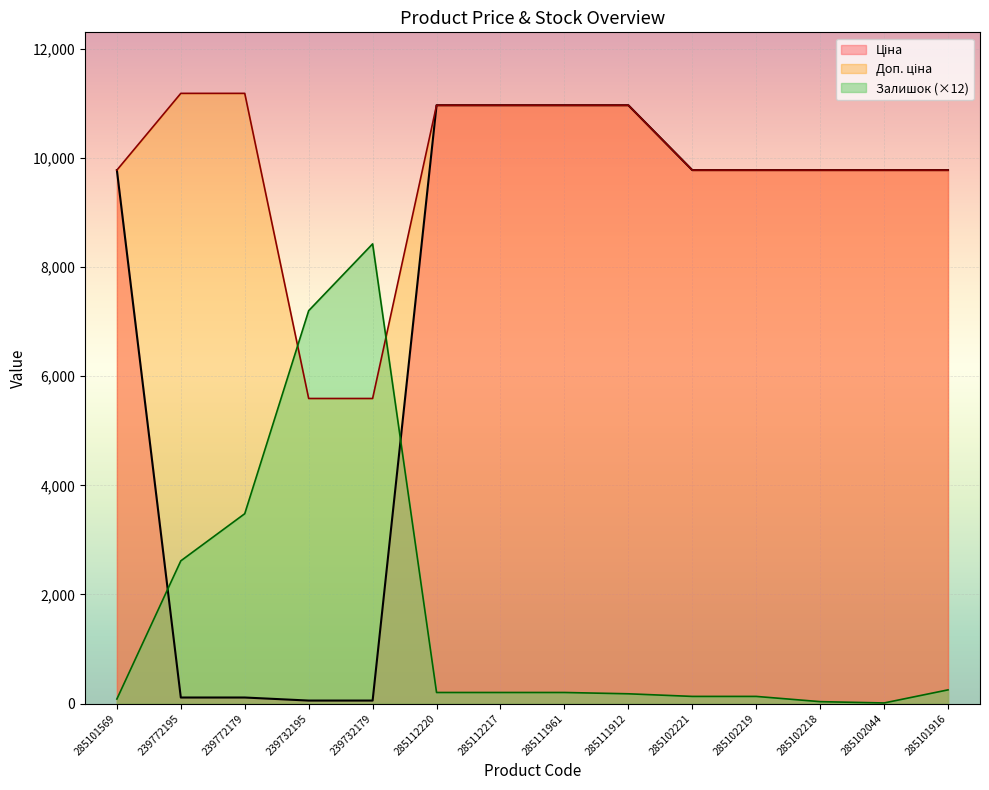

Reading left to right, what are all the values shown in this chart?

Ціна: 285101569=9775.5	239772195=111.8	239772179=111.8	239732195=55.9	239732179=55.9	285112220=10964.4	285112217=10964.4	285111961=10964.4	285111912=10964.4	285102221=9775.5	285102219=9775.5	285102218=9775.5	285102044=9775.5	285101916=9775.5
Доп. ціна: 285101569=9775.5	239772195=11182.0	239772179=11182.0	239732195=5591.0	239732179=5591.0	285112220=10964.4	285112217=10964.4	285111961=10964.4	285111912=10964.4	285102221=9775.5	285102219=9775.5	285102218=9775.5	285102044=9775.5	285101916=9775.5
Залишок: 285101569=84.0	239772195=2616.0	239772179=3480.0	239732195=7200.0	239732179=8424.0	285112220=204.0	285112217=204.0	285111961=204.0	285111912=180.0	285102221=132.0	285102219=132.0	285102218=36.0	285102044=12.0	285101916=252.0